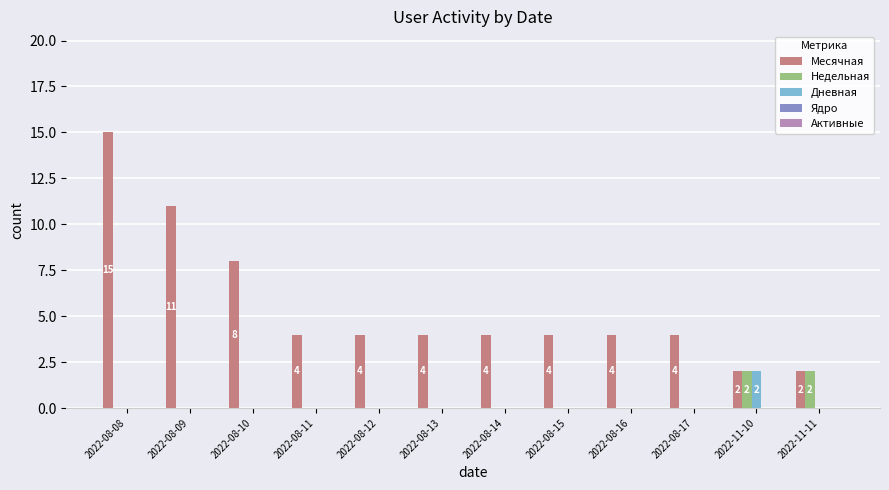

The Месячная series shows 6 at 2022-08-12. True or false?

False